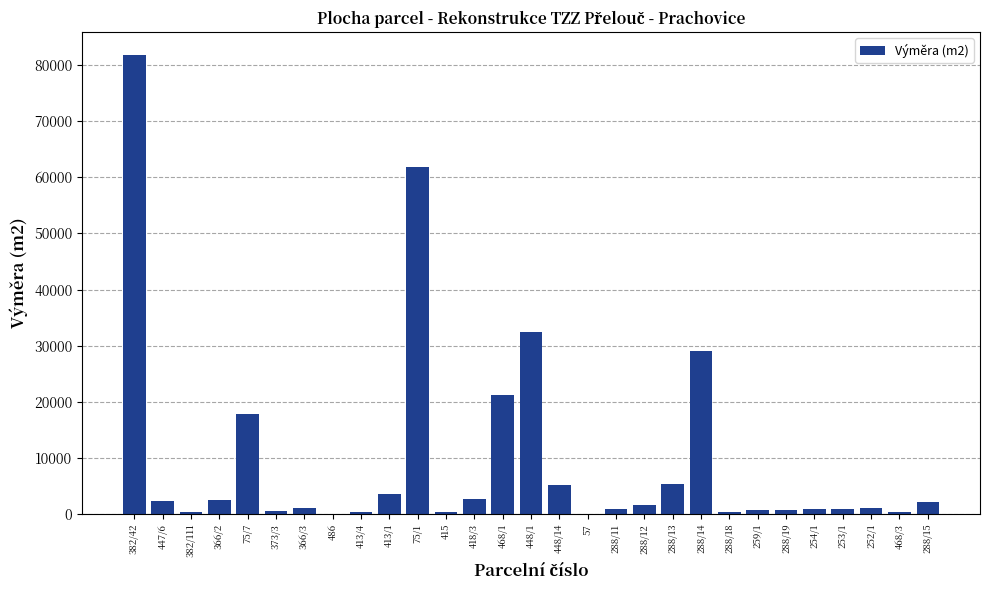

What is the maximum value shown in the chart?

81770